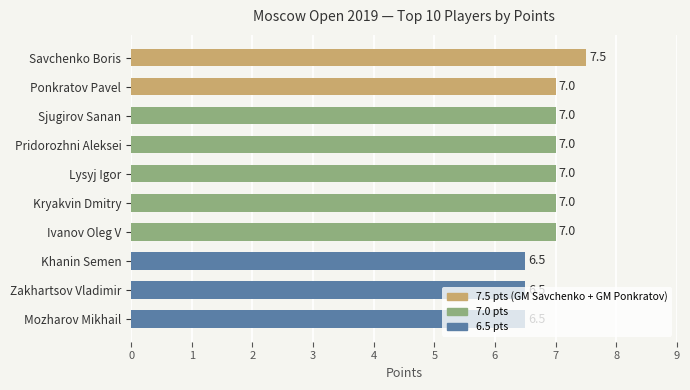

What is the minimum value shown in the chart?

6.5